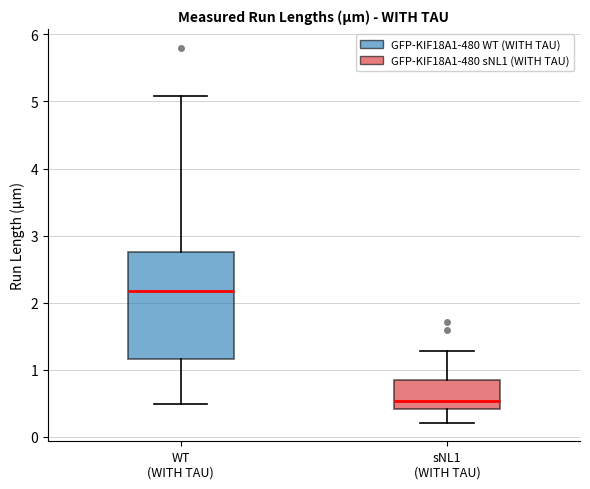

Which box's median line is the lowest?

sNL1 (WITH TAU)